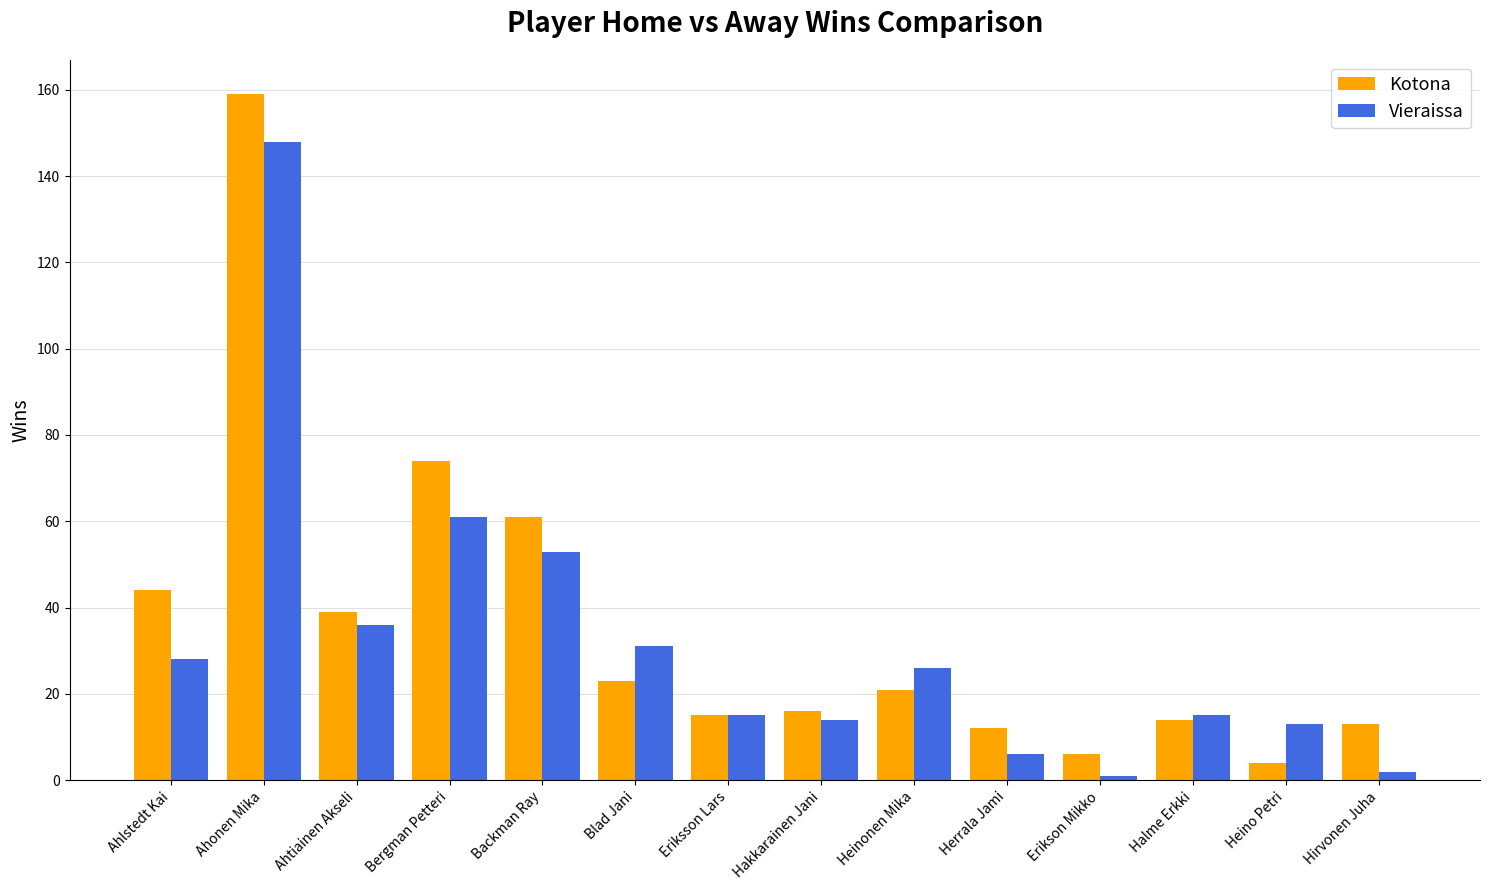

What is the spread (max minus min) of values at Herrala Jami?

6